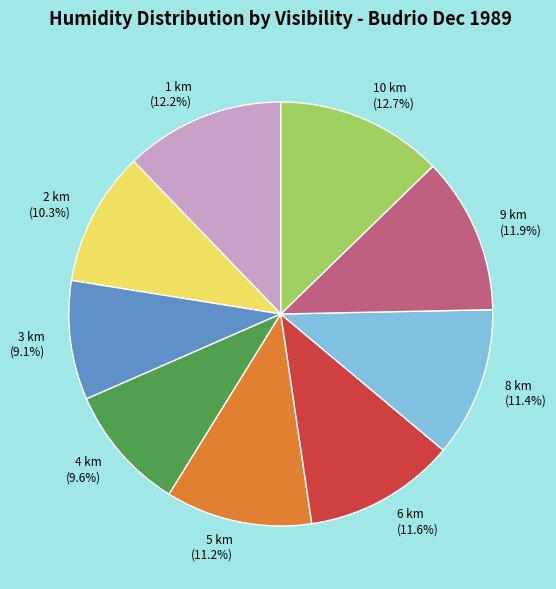

Which slice is the largest?

10 km